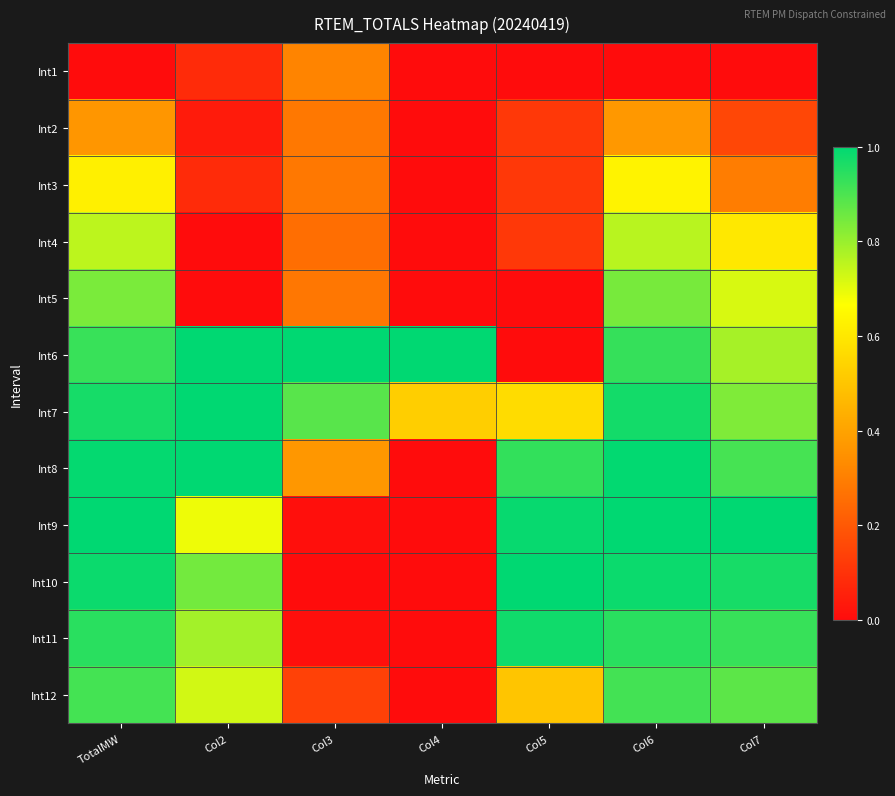

Reading left to right, what are all the values shown in this chart?

Int1: TotalMW=0.0	Col2=0.1	Col3=0.3	Col4=0.0	Col5=0.0	Col6=0.0	Col7=0.0
Int2: TotalMW=0.4	Col2=0.0	Col3=0.3	Col4=0.0	Col5=0.1	Col6=0.4	Col7=0.2
Int3: TotalMW=0.6	Col2=0.1	Col3=0.3	Col4=0.0	Col5=0.1	Col6=0.6	Col7=0.3
Int4: TotalMW=0.8	Col2=0.0	Col3=0.3	Col4=0.0	Col5=0.1	Col6=0.8	Col7=0.6
Int5: TotalMW=0.8	Col2=0.0	Col3=0.3	Col4=0.0	Col5=0.0	Col6=0.8	Col7=0.7
Int6: TotalMW=0.9	Col2=1.0	Col3=1.0	Col4=1.0	Col5=0.0	Col6=0.9	Col7=0.8
Int7: TotalMW=1.0	Col2=1.0	Col3=0.9	Col4=0.5	Col5=0.6	Col6=1.0	Col7=0.8
Int8: TotalMW=1.0	Col2=1.0	Col3=0.4	Col4=0.0	Col5=0.9	Col6=1.0	Col7=0.9
Int9: TotalMW=1.0	Col2=0.7	Col3=0.0	Col4=0.0	Col5=1.0	Col6=1.0	Col7=1.0
Int10: TotalMW=1.0	Col2=0.8	Col3=0.0	Col4=0.0	Col5=1.0	Col6=1.0	Col7=1.0
Int11: TotalMW=0.9	Col2=0.8	Col3=0.0	Col4=0.0	Col5=1.0	Col6=0.9	Col7=0.9
Int12: TotalMW=0.9	Col2=0.7	Col3=0.1	Col4=0.0	Col5=0.5	Col6=0.9	Col7=0.9